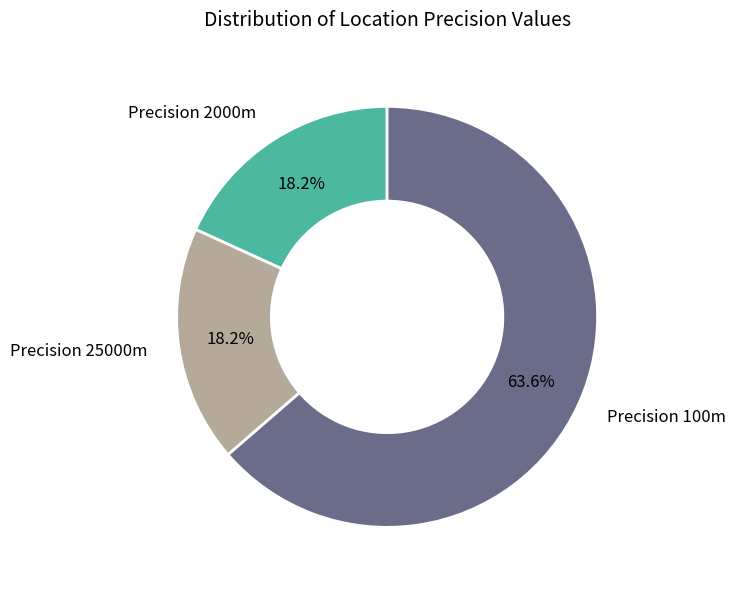

What is the total percentage of Precision 25000m and Precision 100m?

81.8%